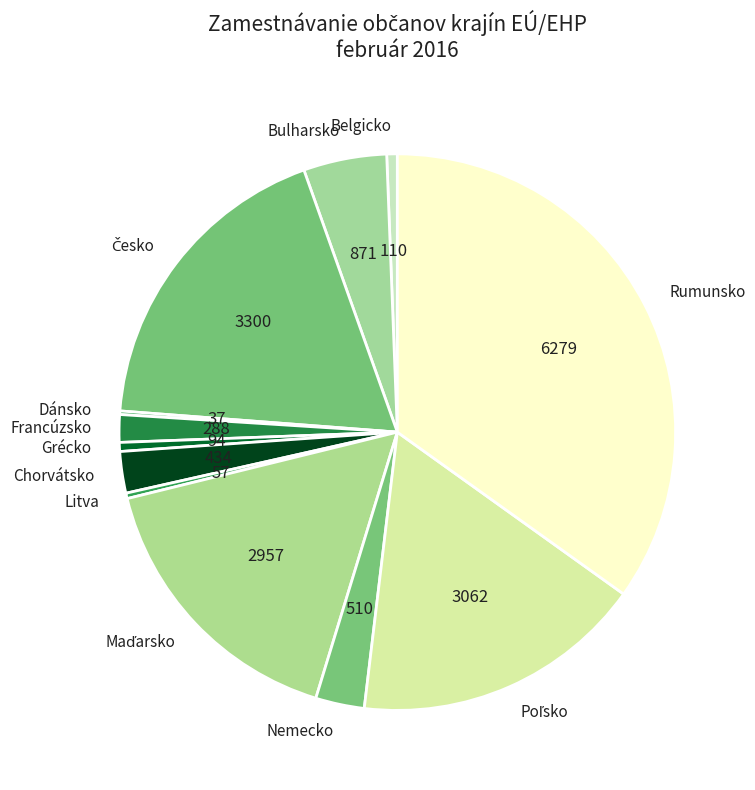

Is it true that Chorvátsko is 2% of the pie?

True